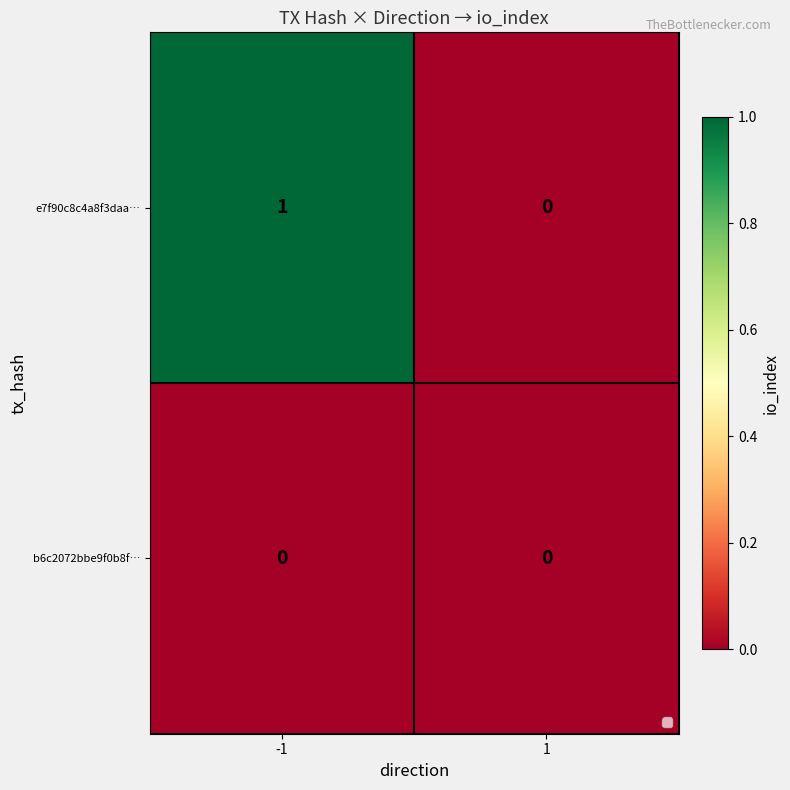

Between -1 and 1, which series saw the biggest shift?

e7f90c8c4a8f3daa…